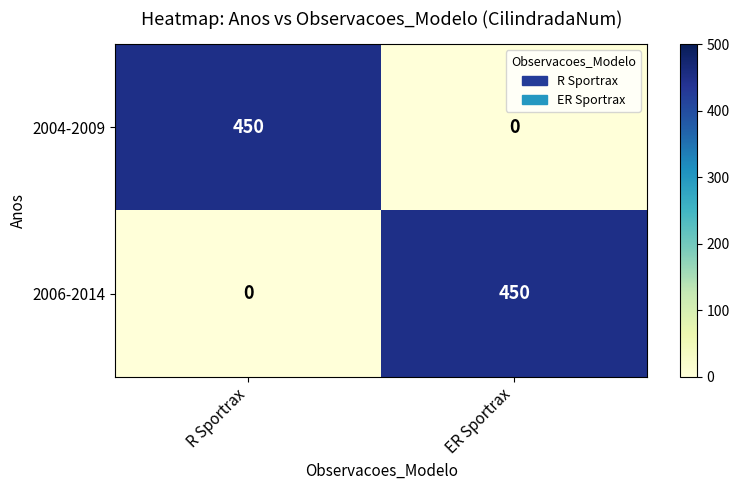

How many data points does each series have?

2